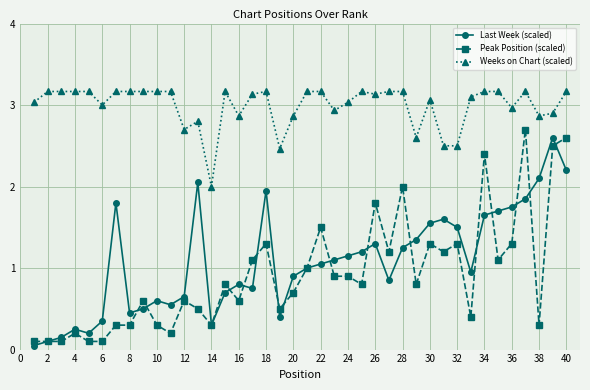

At how many categories does at least one series exceed 0?

40